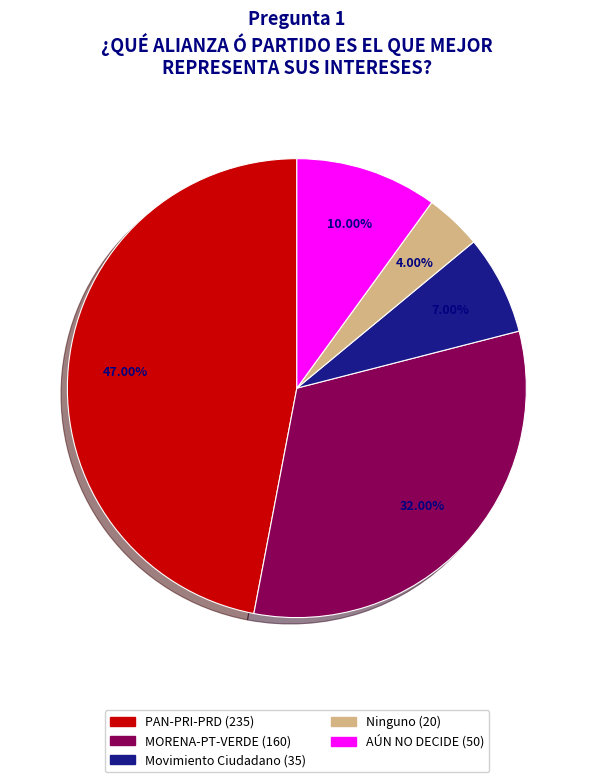

Is there a majority slice in this chart?

No